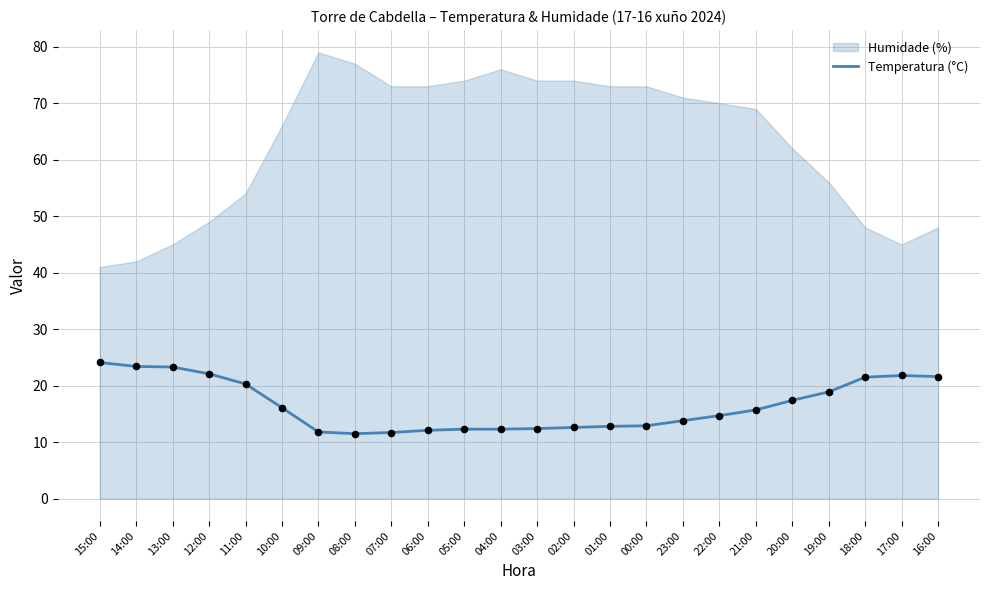

Which has a higher value, 08:00 or 15:00?

15:00